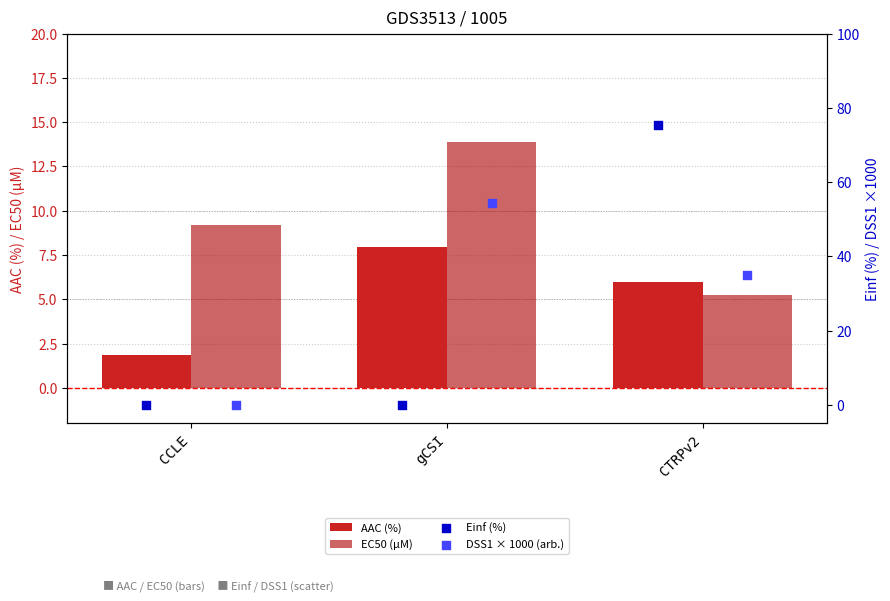

Is the value of AAC (%) at CTRPv2 greater than the value of EC50 (µM) at CTRPv2?

Yes